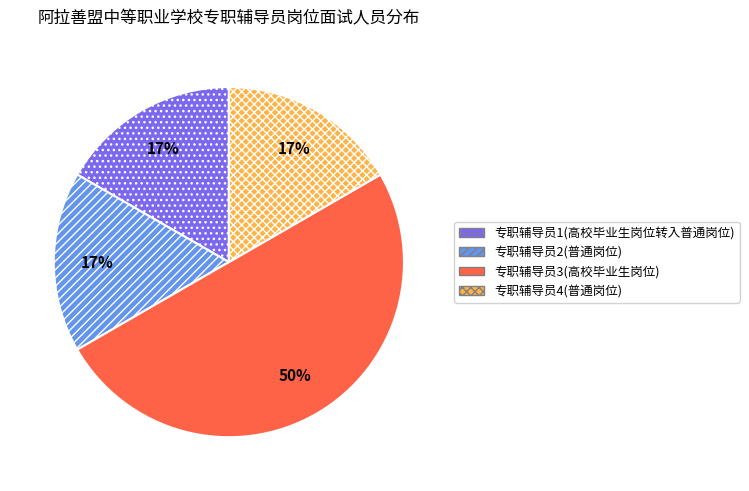

The 专职辅导员4(普通岗位) slice represents 5% of the pie. True or false?

False